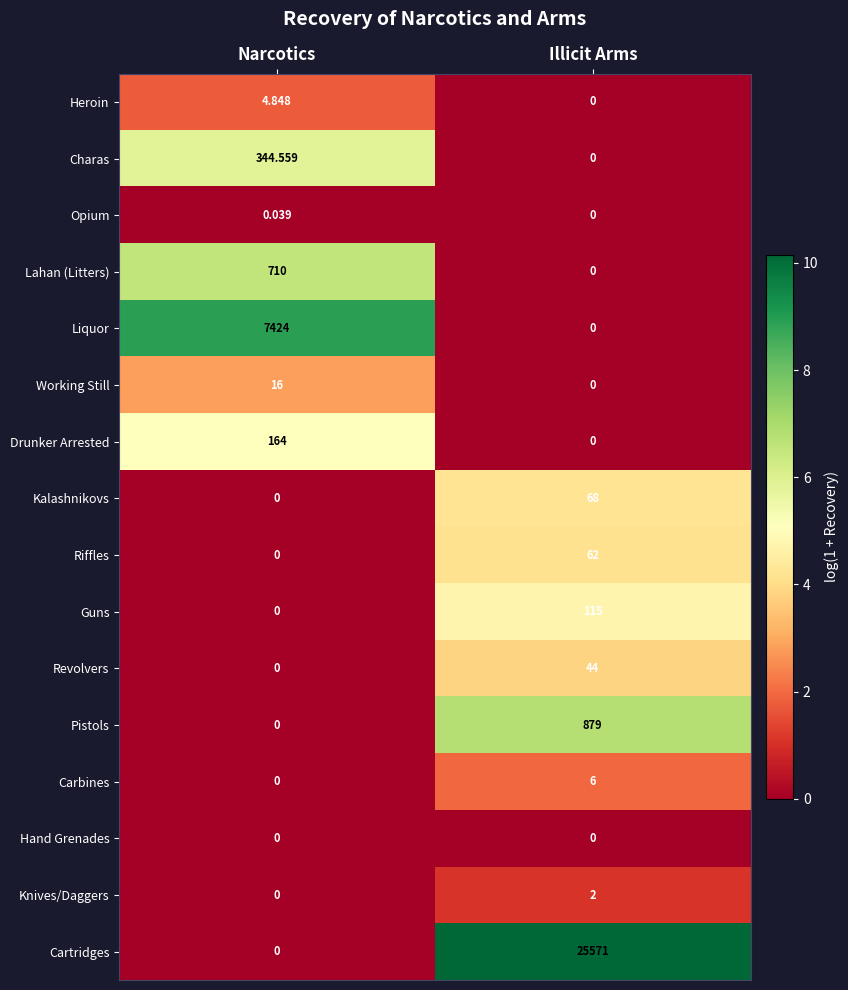

What is the total value across all series at Illicit Arms?

26747.0